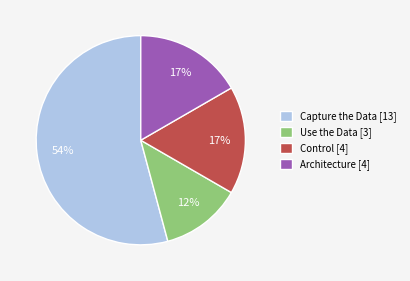

What is the smallest slice in the pie chart?

Use the Data